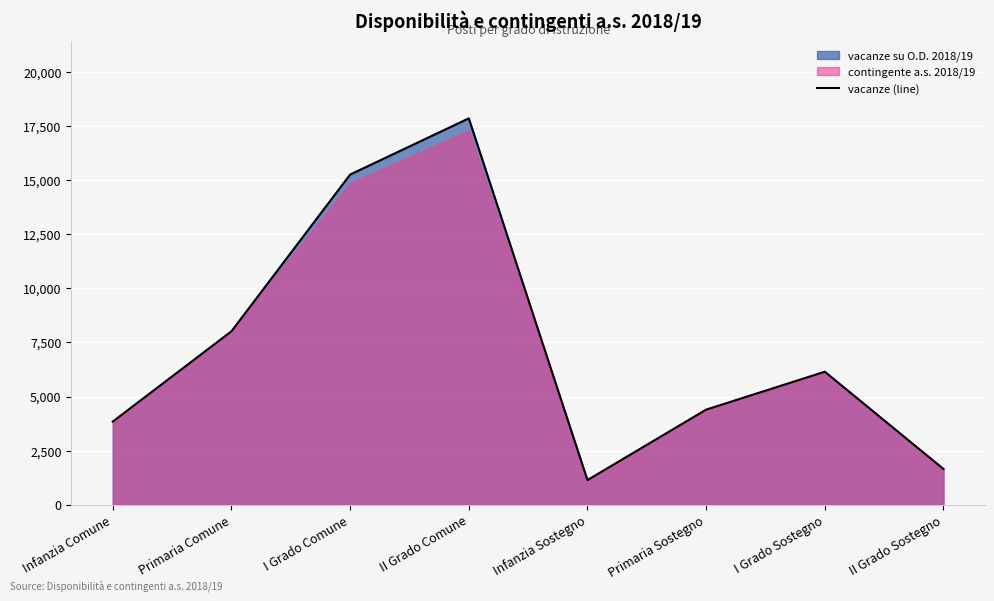

What is the difference between the maximum and second lowest values?

16187